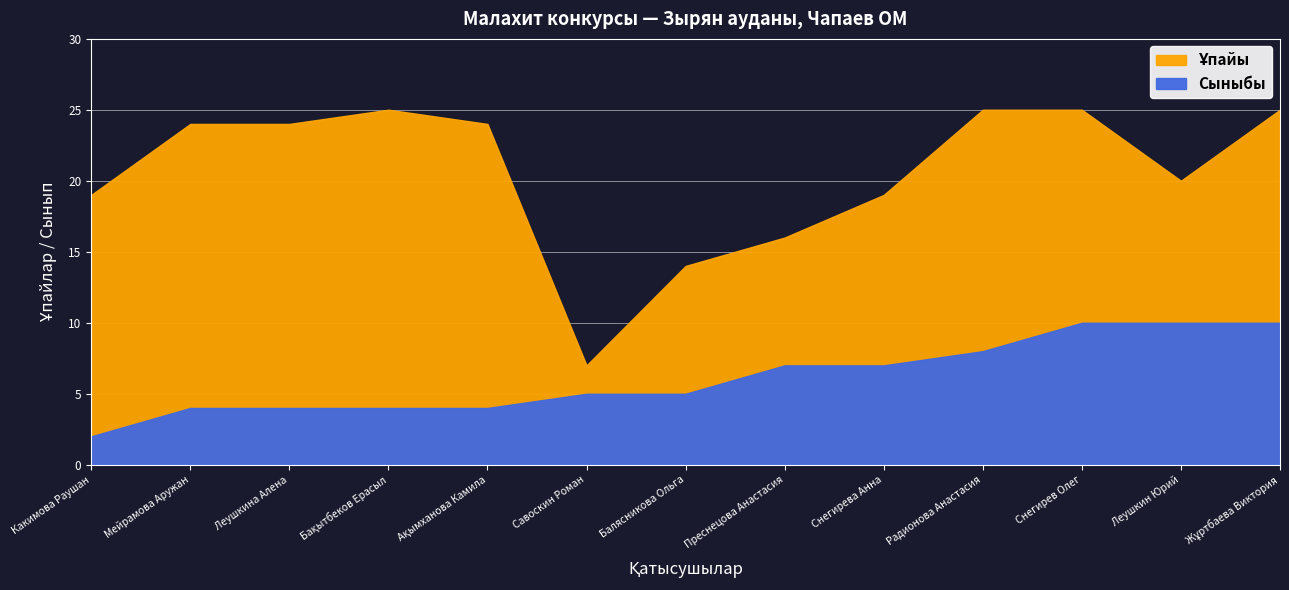

What is the lowest value of the Ұпайы series?

7